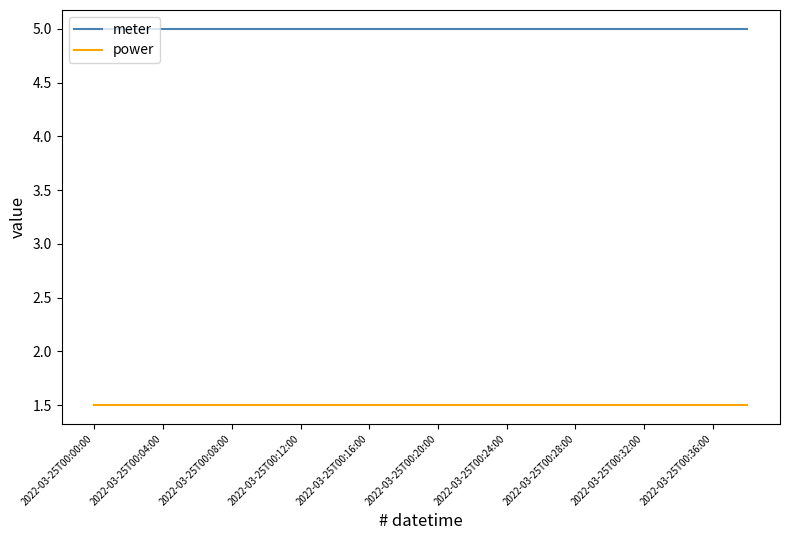

Reading left to right, extract all data points from this chart.

meter: 5.0	5.0	5.0	5.0	5.0	5.0	5.0	5.0	5.0	5.0	5.0	5.0	5.0	5.0	5.0	5.0	5.0	5.0	5.0	5.0
power: 1.5	1.5	1.5	1.5	1.5	1.5	1.5	1.5	1.5	1.5	1.5	1.5	1.5	1.5	1.5	1.5	1.5	1.5	1.5	1.5